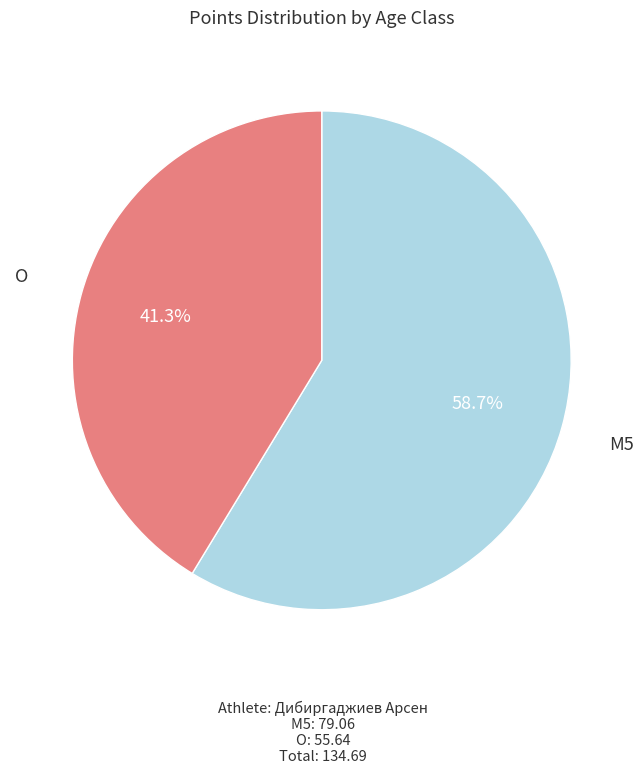

Is there a majority slice in this chart?

Yes